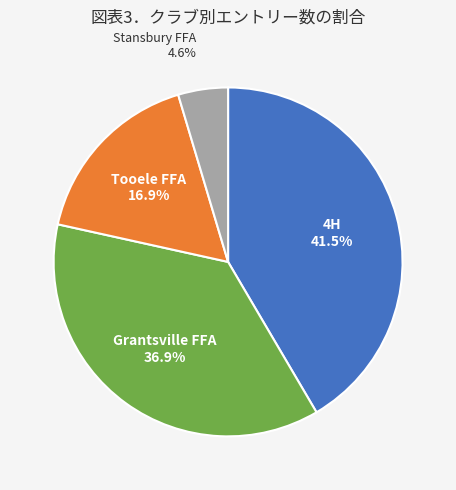

Combined, do Tooele FFA and 4H account for over 50%?

Yes